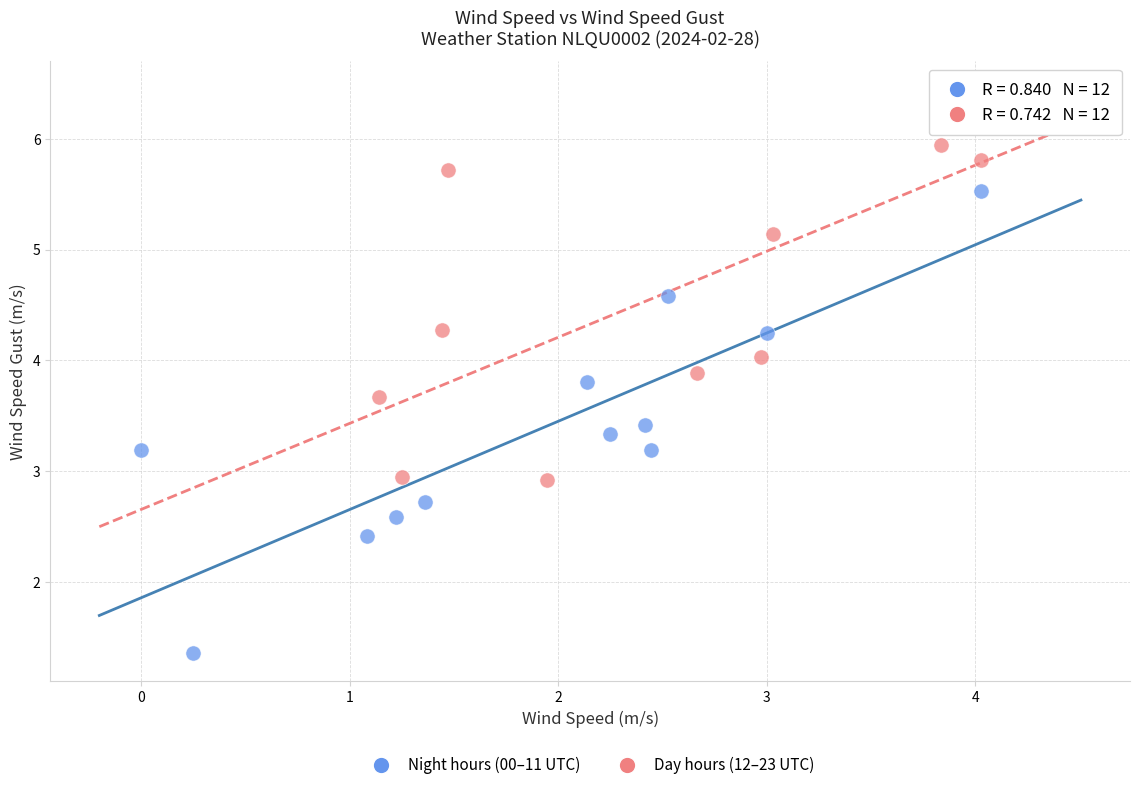

Which series reaches the minimum Y coordinate?

Night hours (00–11 UTC)